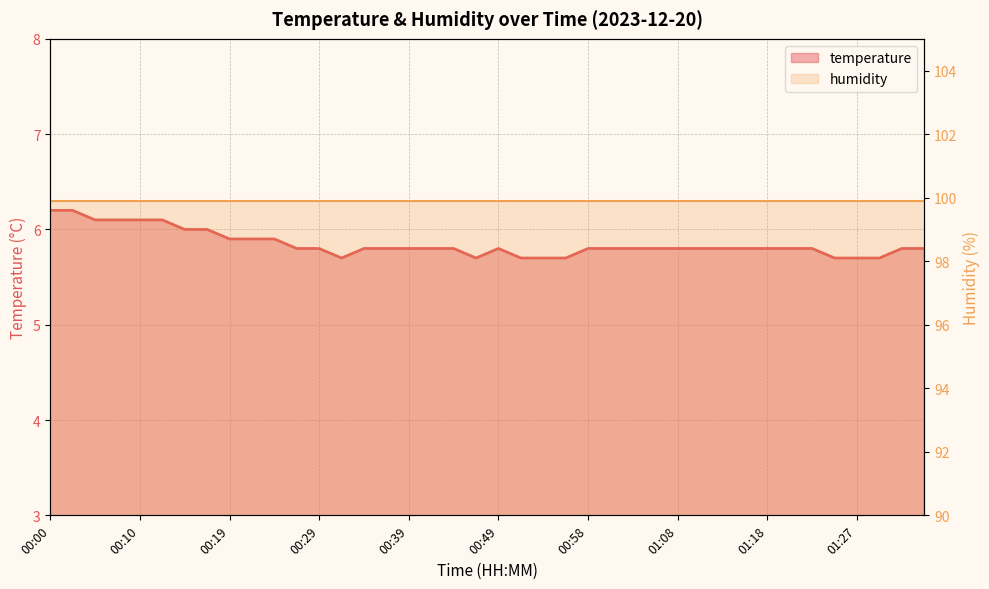

What is the change in value from 00:27 to 01:25?

-0.1